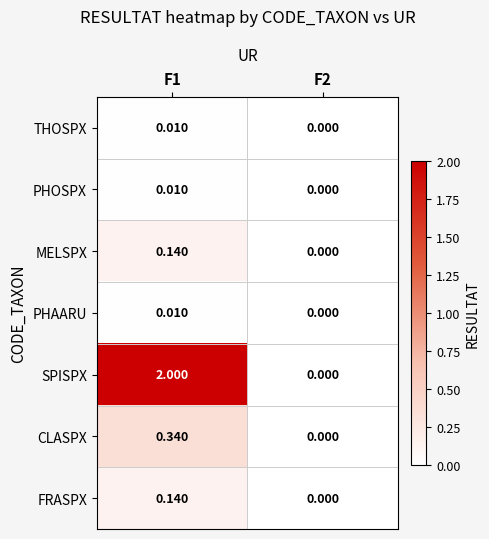

At which category is the sum across all series the highest?

F1